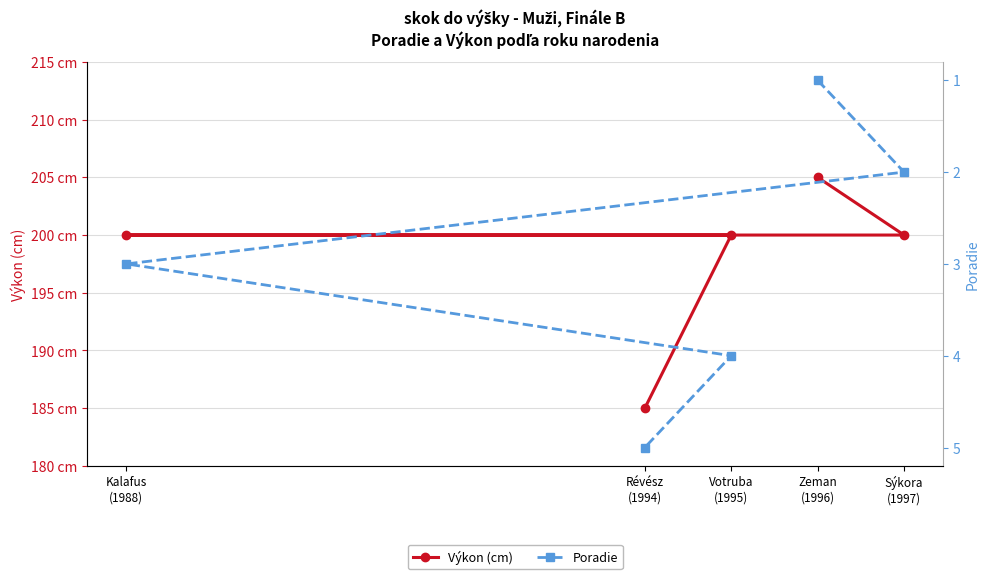

What is the maximum value shown in the chart?

205